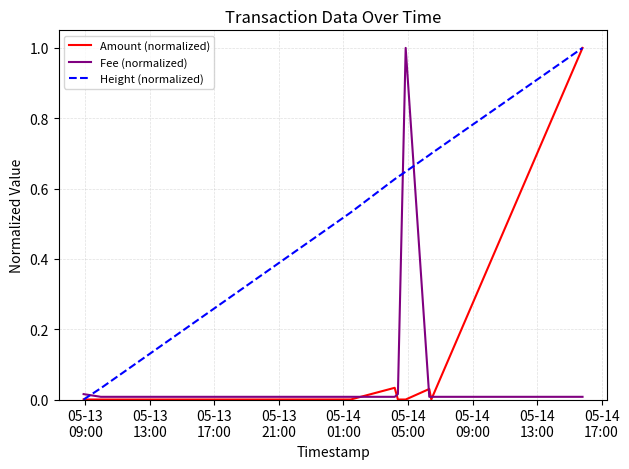

What is the greatest value displayed?

1.0